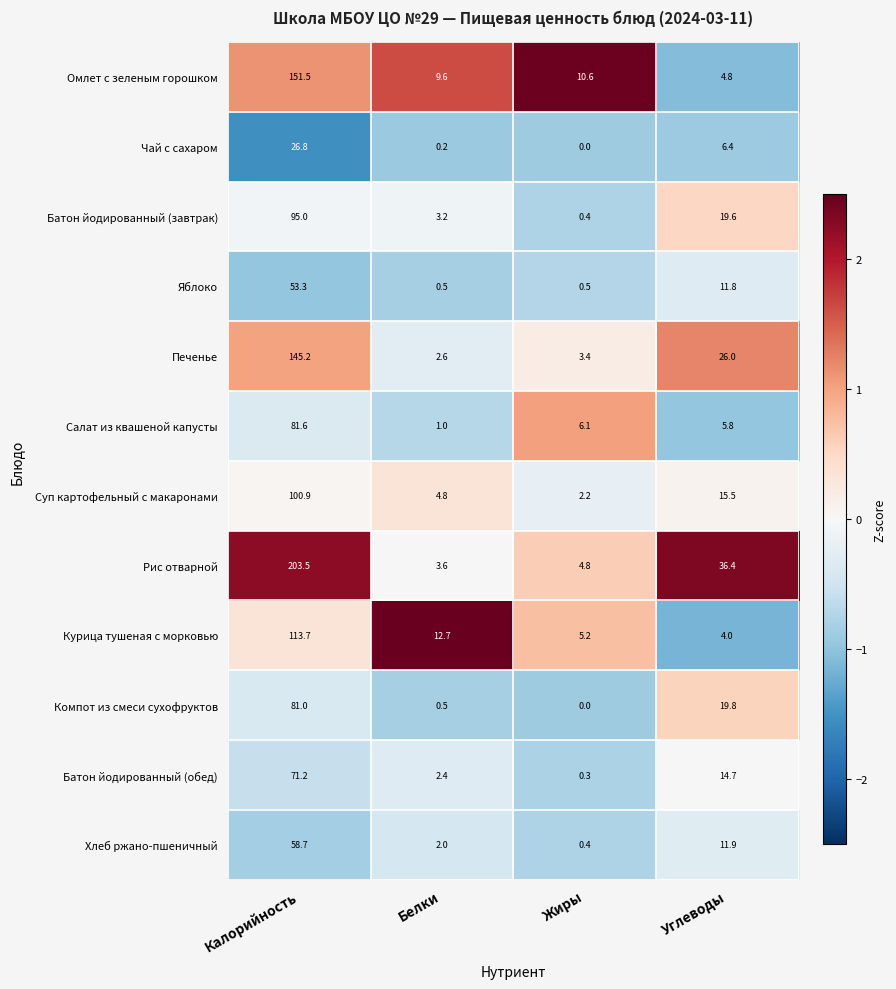

What is the difference between the maximum and minimum values in the Рис отварной series?

199.9